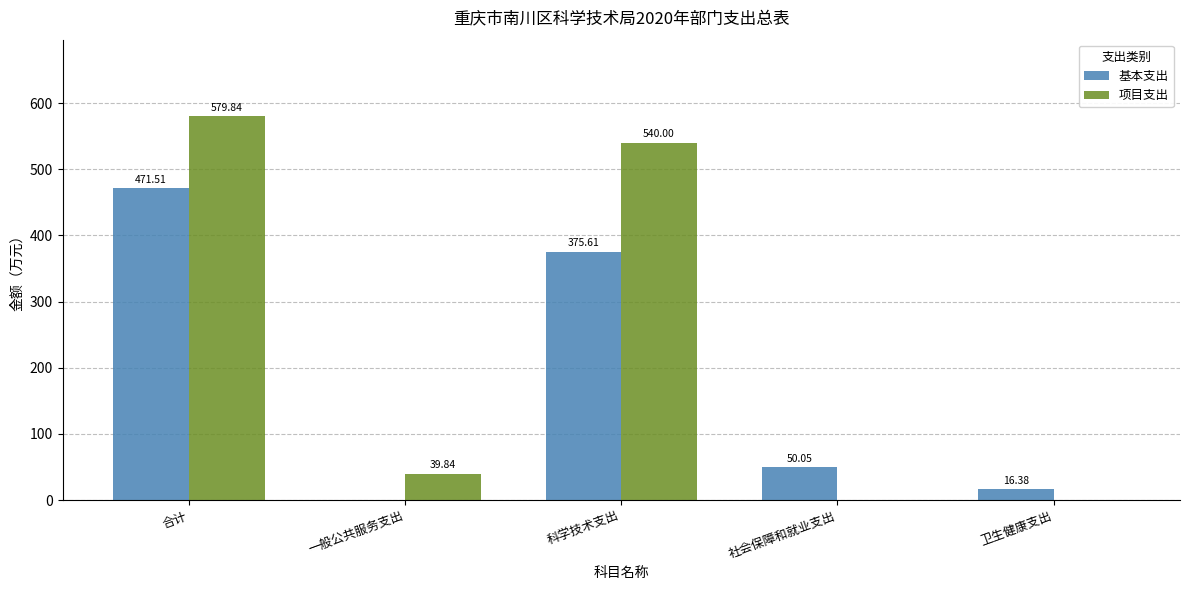

Where does the 项目支出 series first go above 39?

合计